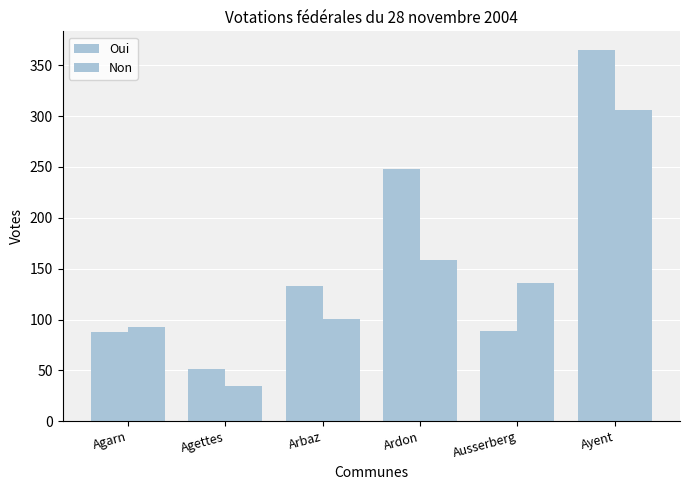

List the series in order of their peak value, lowest first.

Non, Oui